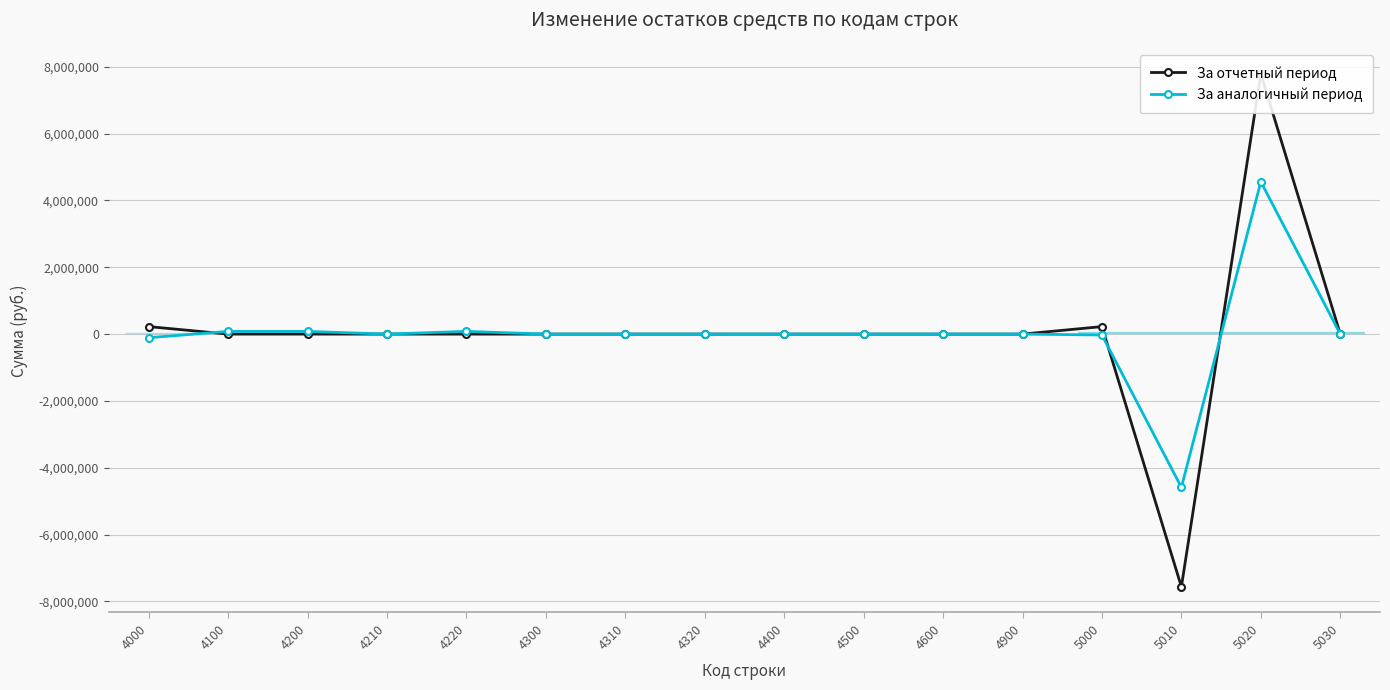

Where is the first local minimum for За отчетный период?

5010